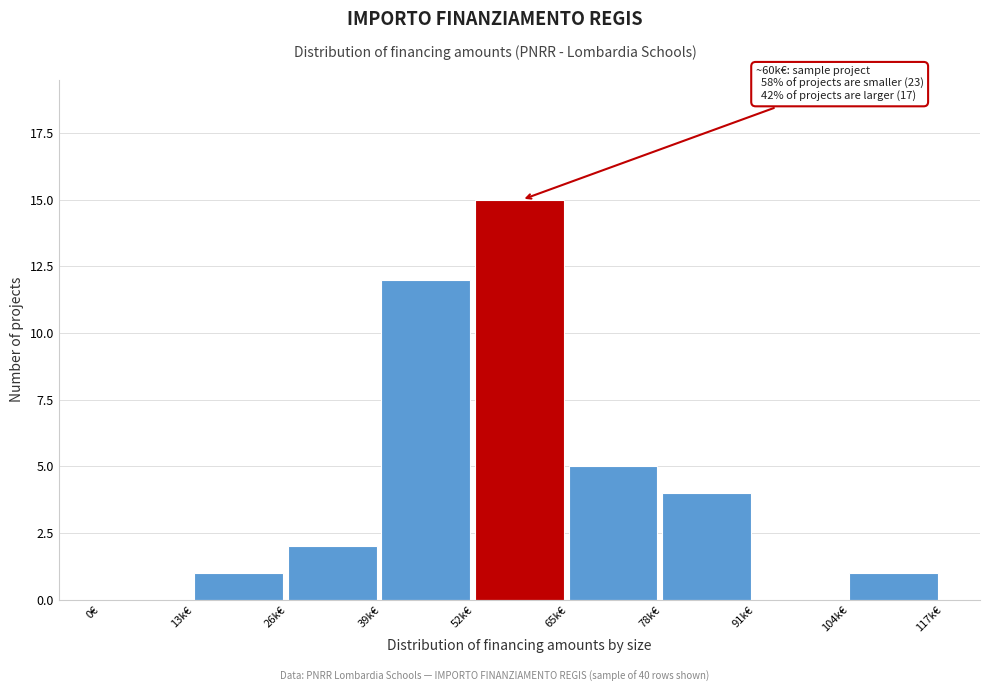

Reading right to left, extract all data points from this chart.

104k€=1	91k€=0	78k€=4	65k€=5	52k€=15	39k€=12	26k€=2	13k€=1	0€=0